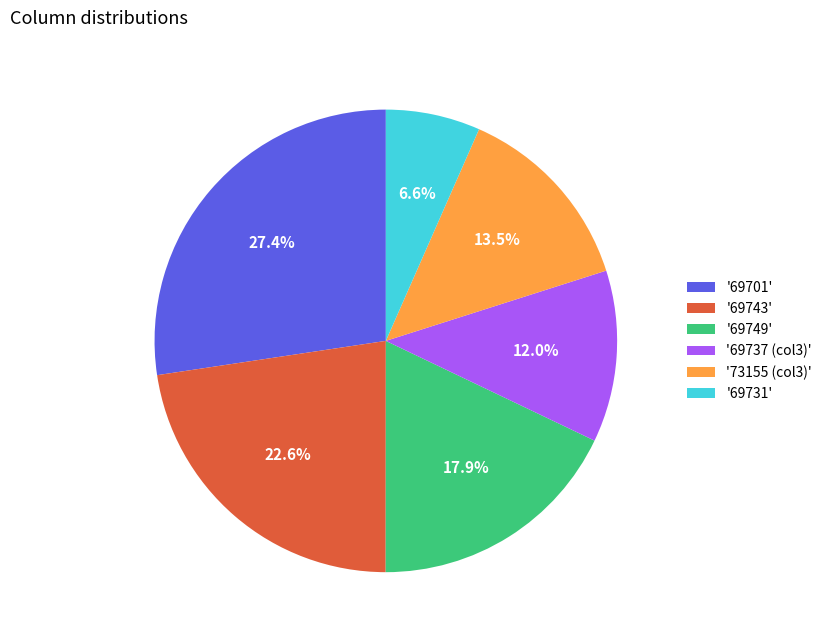

Approximately how many times larger is the value at '69737 (col3)' compared to '69701'?

0.4